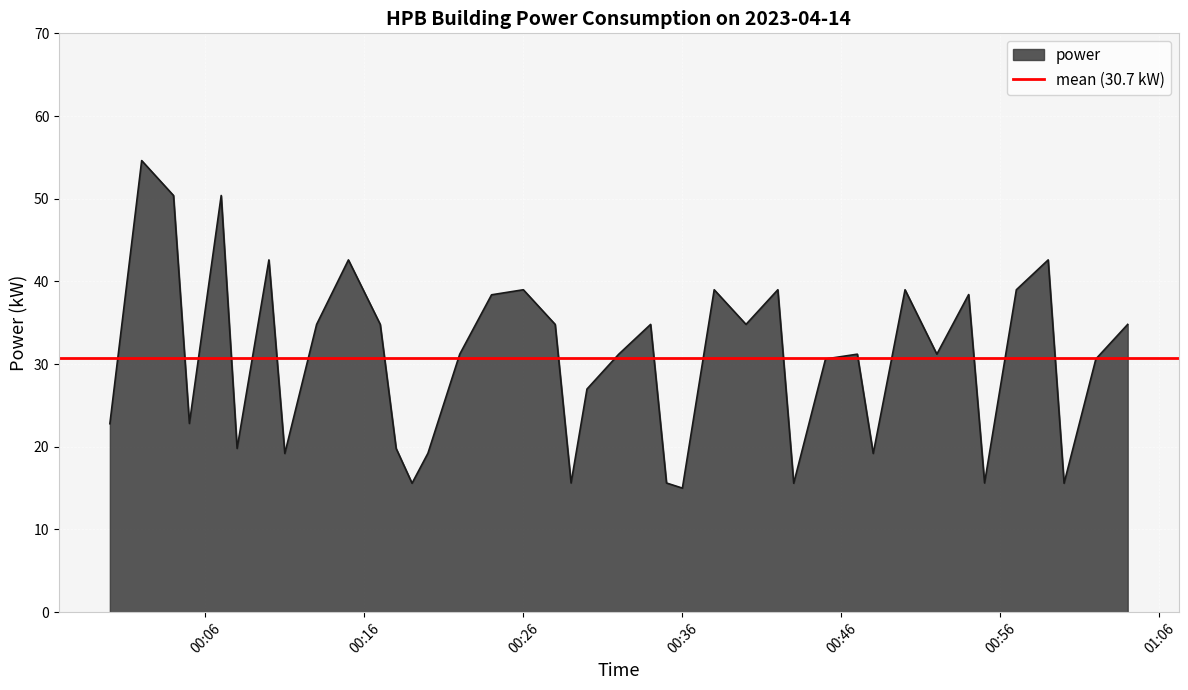

Rank the categories by value from lowest to highest.

2023-04-14T00:36:00, 2023-04-14T00:19:00, 2023-04-14T00:43:00, 2023-04-14T01:00:00, 2023-04-14T00:29:00, 2023-04-14T00:35:00, 2023-04-14T00:55:00, 2023-04-14T00:11:00, 2023-04-14T00:48:00, 2023-04-14T00:20:00, 2023-04-14T00:08:00, 2023-04-14T00:18:00, 2023-04-14T00:00:00, 2023-04-14T00:05:00, 2023-04-14T00:30:00, 2023-04-14T00:45:00, 2023-04-14T01:02:00, 2023-04-14T00:22:00, 2023-04-14T00:32:00, 2023-04-14T00:47:00, 2023-04-14T00:52:00, 2023-04-14T00:13:00, 2023-04-14T00:17:00, 2023-04-14T00:28:00, 2023-04-14T00:34:00, 2023-04-14T00:40:00, 2023-04-14T01:04:00, 2023-04-14T00:24:00, 2023-04-14T00:54:00, 2023-04-14T00:26:00, 2023-04-14T00:38:00, 2023-04-14T00:42:00, 2023-04-14T00:50:00, 2023-04-14T00:57:00, 2023-04-14T00:10:00, 2023-04-14T00:15:00, 2023-04-14T00:59:00, 2023-04-14T00:04:00, 2023-04-14T00:07:00, 2023-04-14T00:02:00